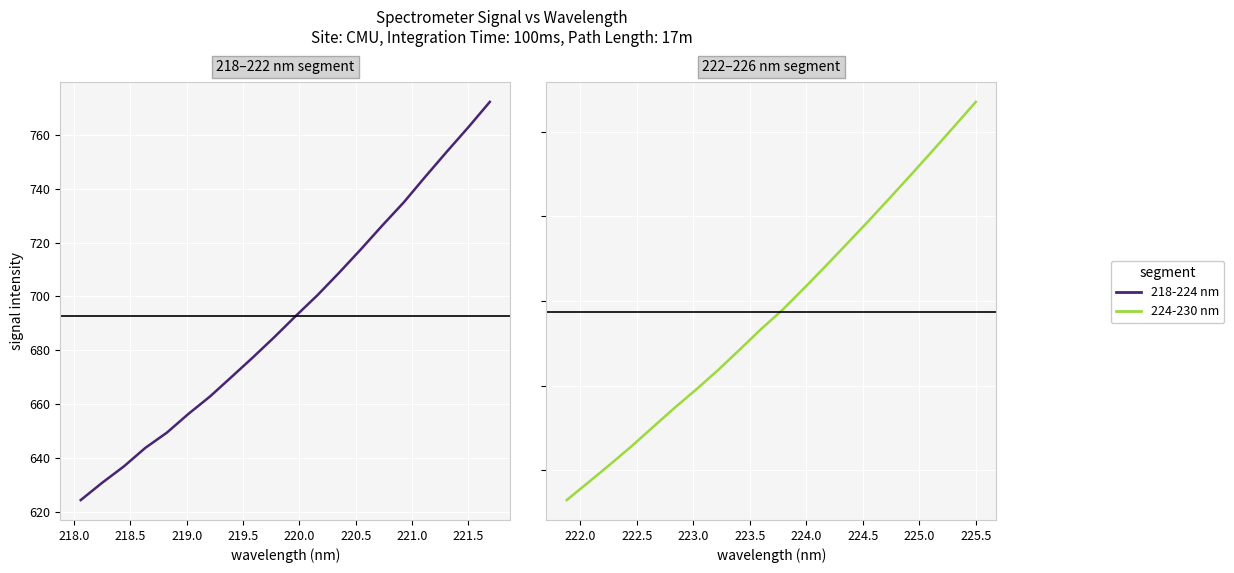

List the series in order of their peak value, lowest first.

218-224 nm, 224-230 nm